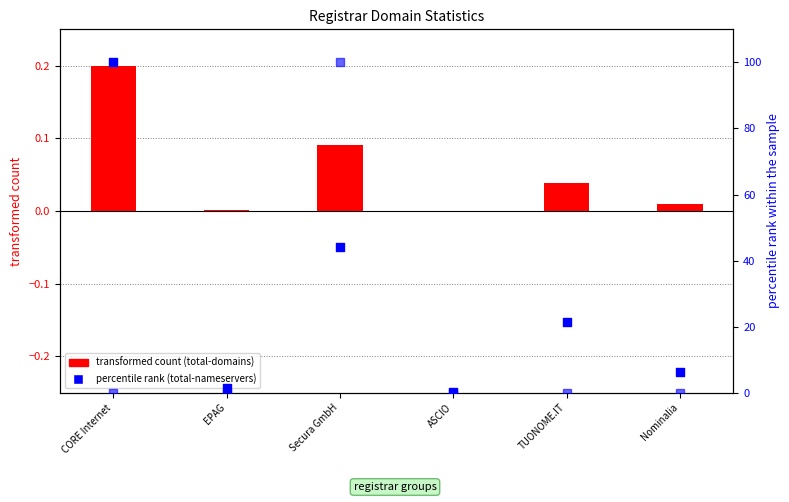

Is the value of total-nameservers at EPAG greater than the value of net-adds-2-yr at EPAG?

Yes